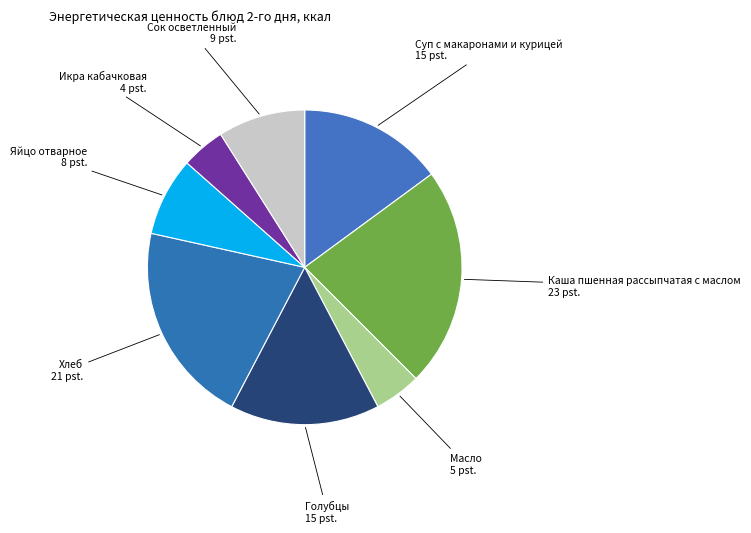

How many segments does this pie chart have?

8